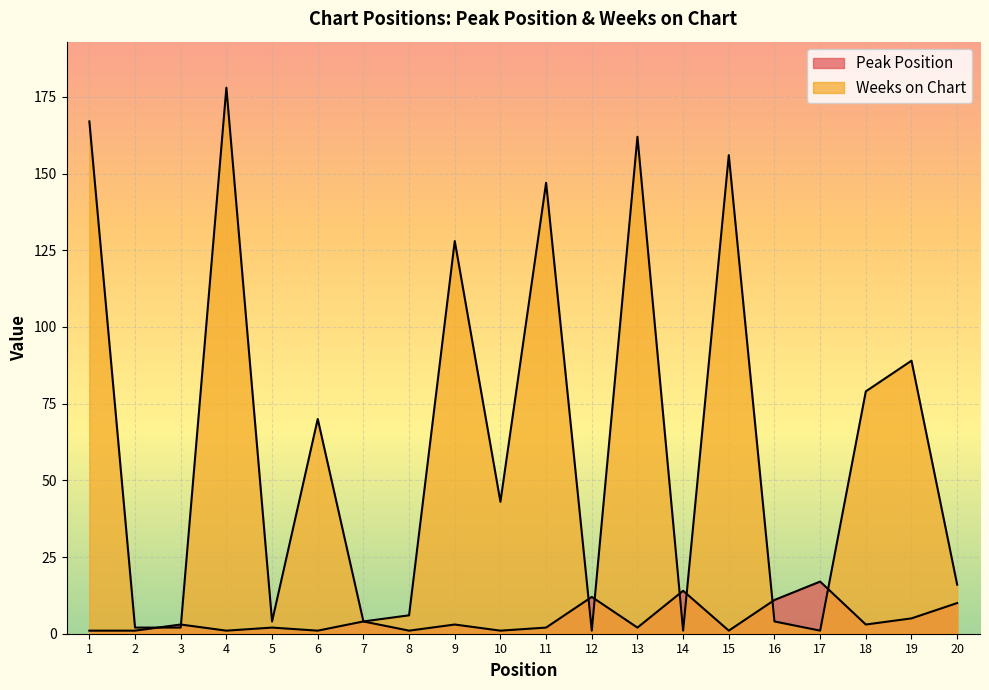

Where do Peak Position and Weeks on Chart first cross each other?

2 and 3